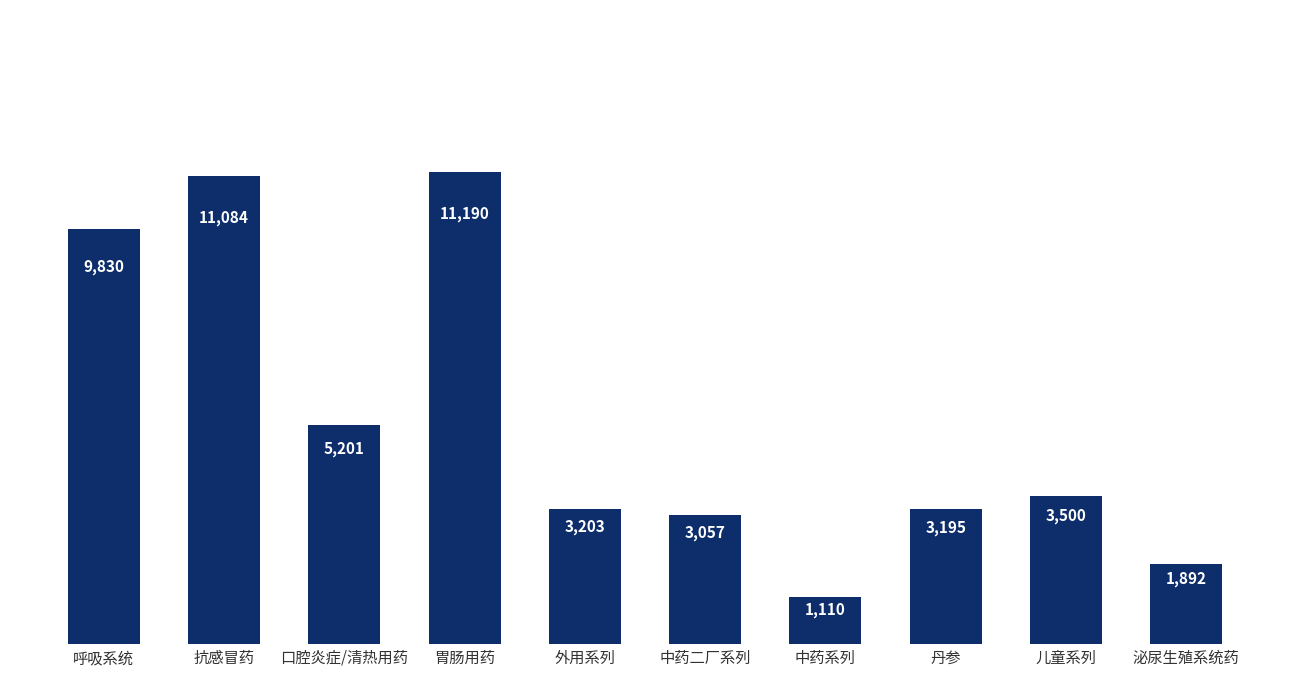

Is it true that the value at 胃肠用药 is 11190?

True